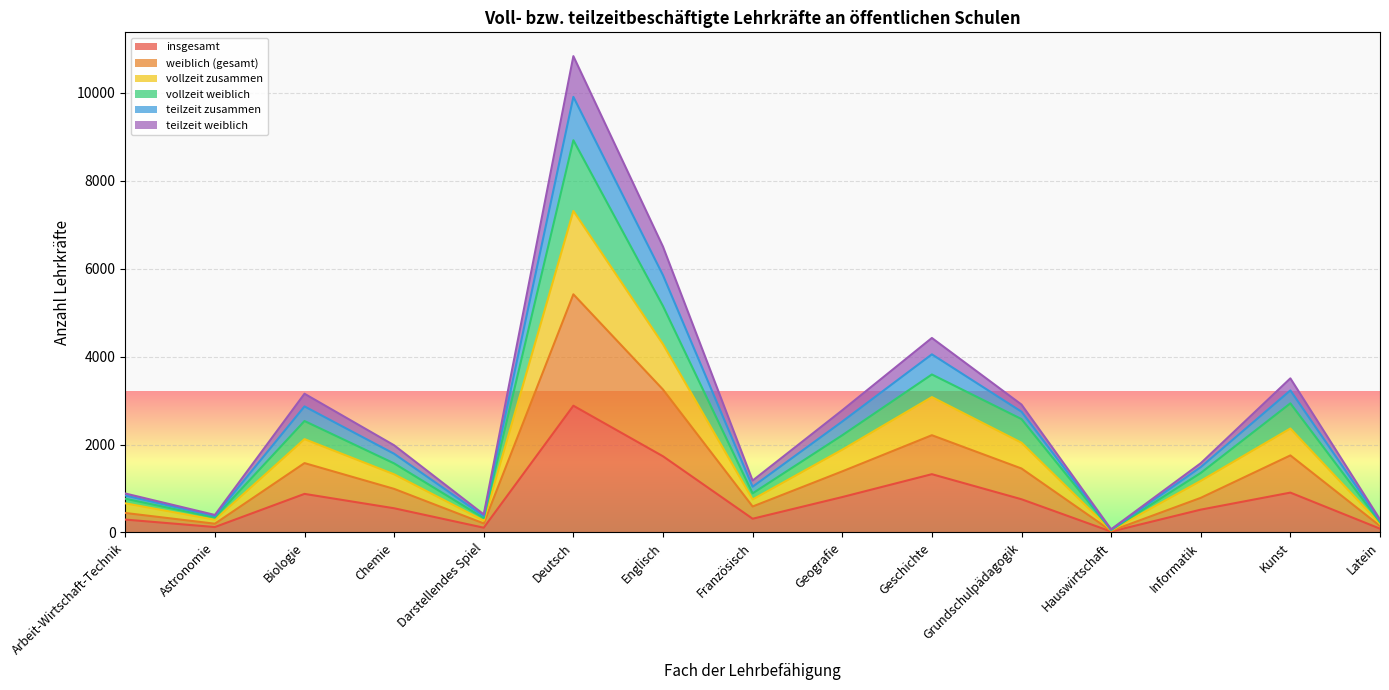

What is the maximum value shown in the chart?

10830